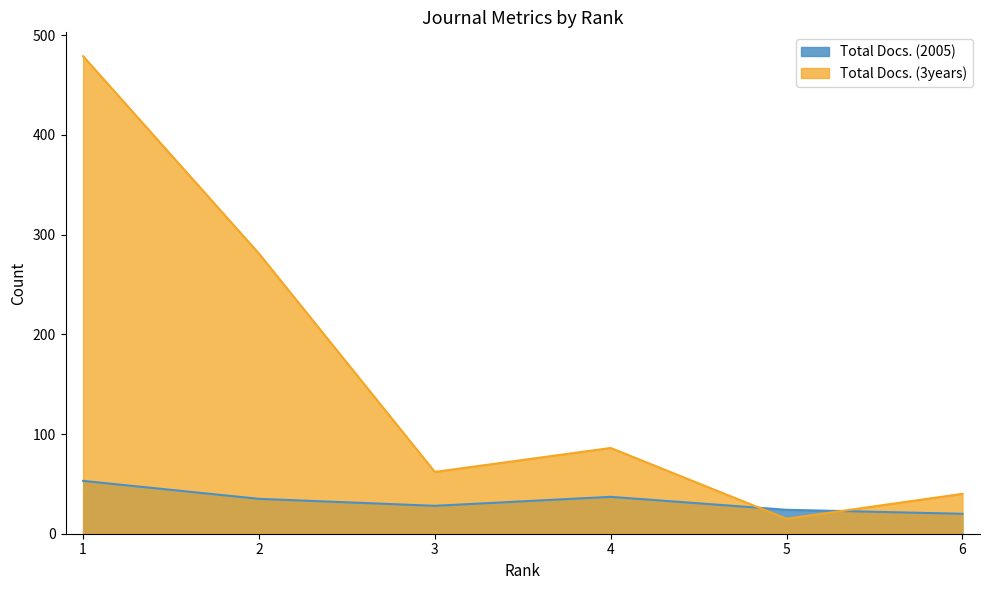

Which category has the highest value in the Total Docs. (2005) series?

1